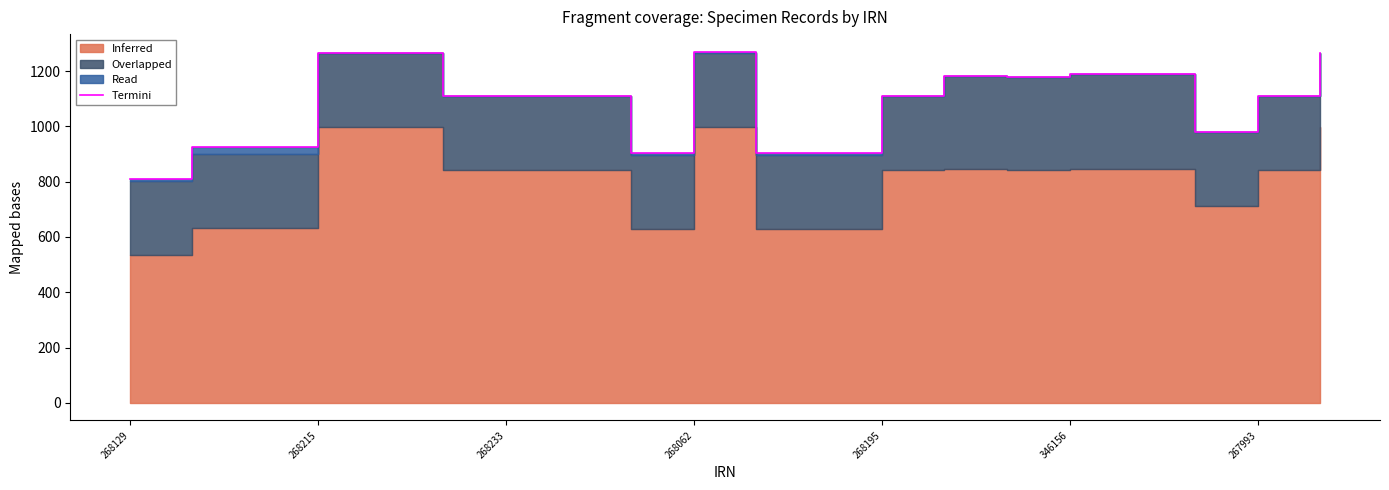

The chart shows a value of 549.0 at 17. True or false?

False